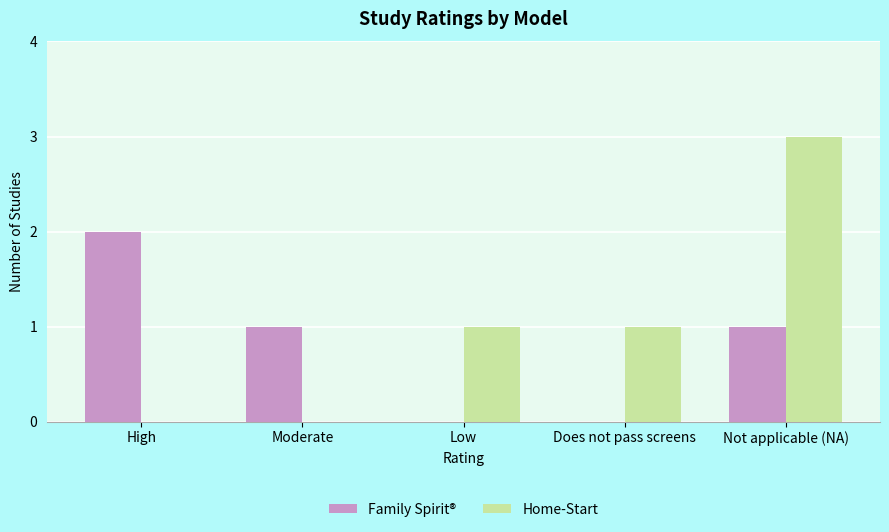

The value of Home-Start at Not applicable (NA) is 1. True or false?

False